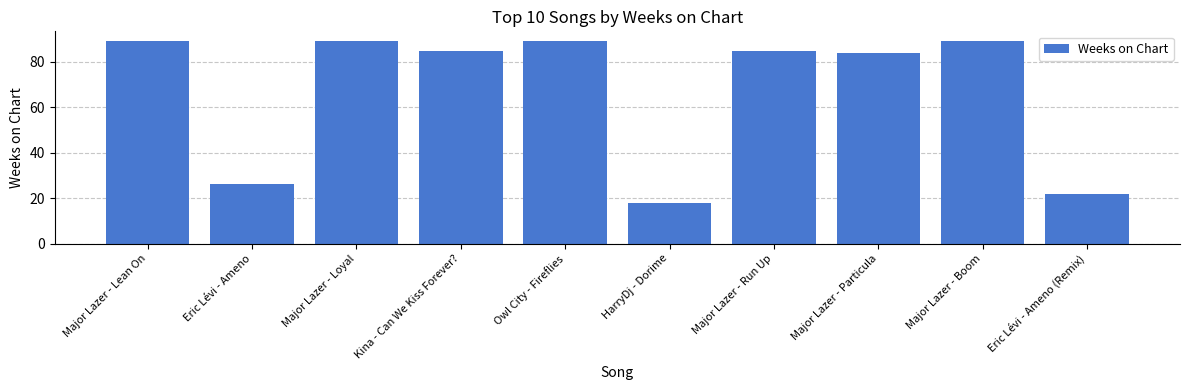

Reading right to left, what are all the values shown in this chart?

Eric Lévi - Ameno (Remix)=22	Major Lazer - Boom=89	Major Lazer - Particula=84	Major Lazer - Run Up=85	HarryDj - Dorime=18	Owl City - Fireflies=89	Kina - Can We Kiss Forever?=85	Major Lazer - Loyal=89	Eric Lévi - Ameno=26	Major Lazer - Lean On=89